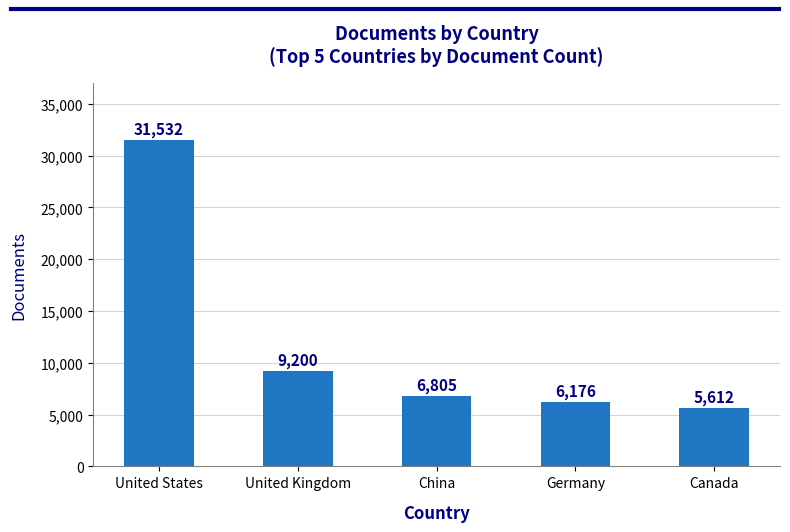

How many data points are less than 6805?

2